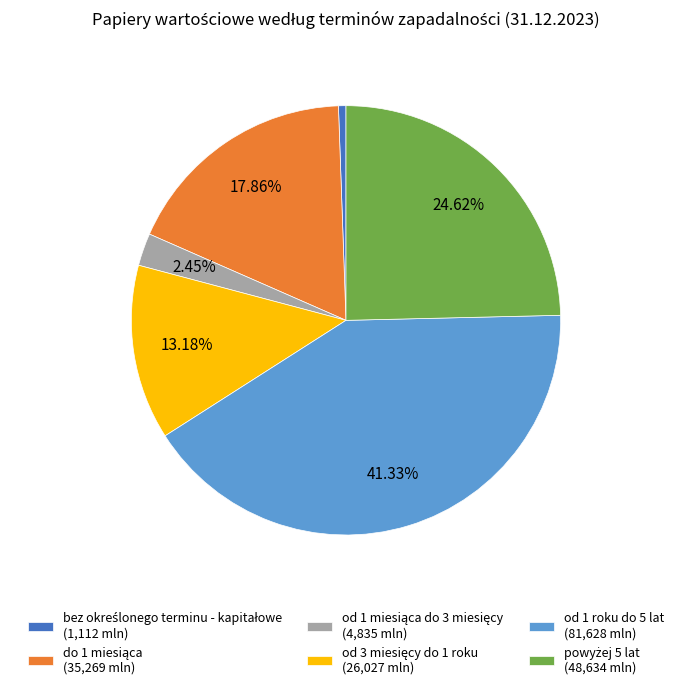

Does any single category account for the majority?

No